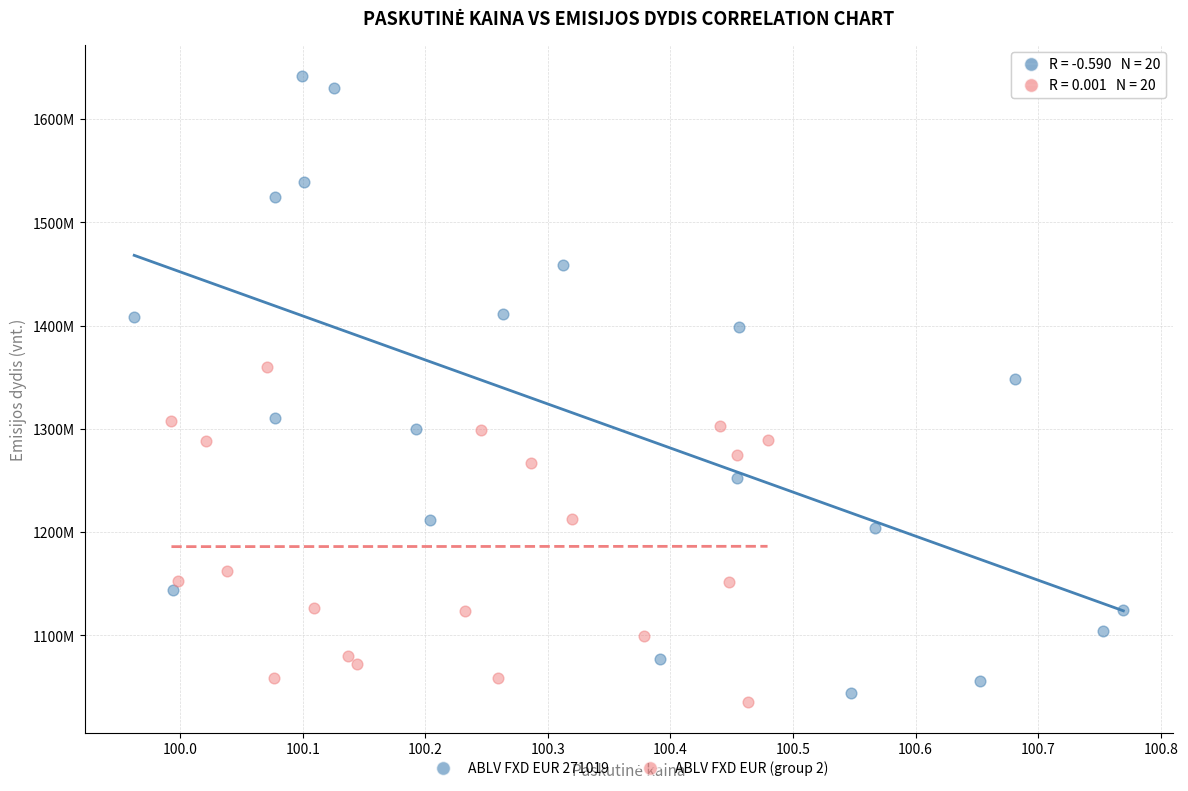

Which series contains the lowest Y value?

ABLV FXD EUR (group 2)